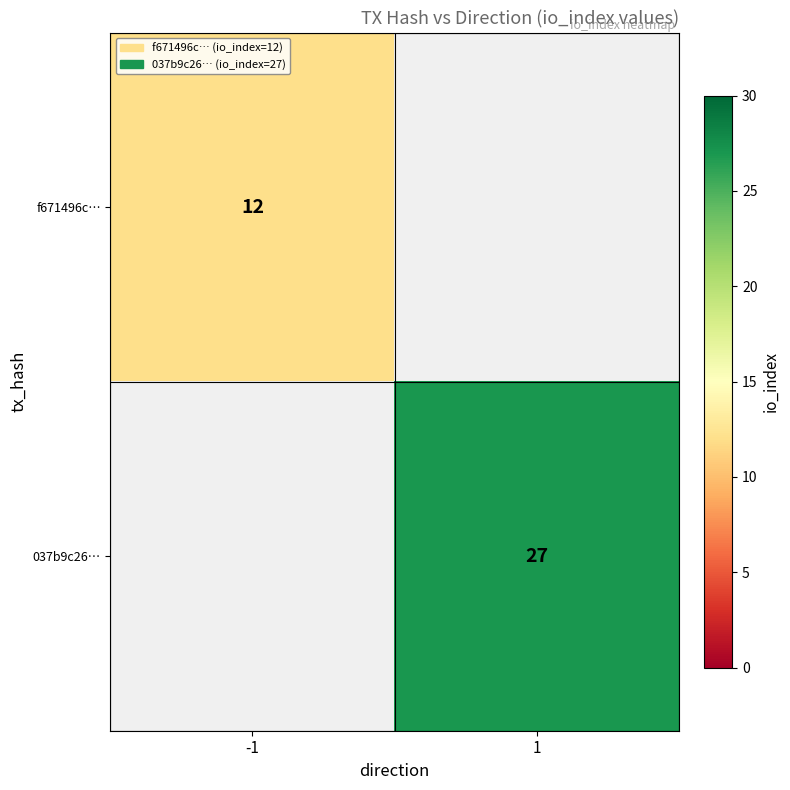

Is it true that f671496c… equals 4.8 at -1?

False